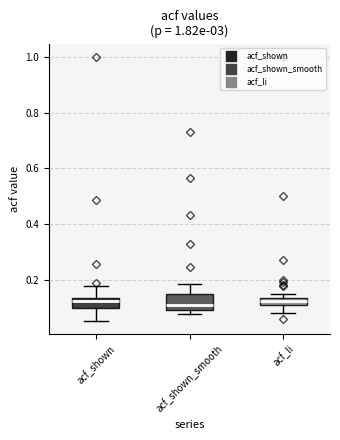

Where is the lower edge of the box for acf_li on the y-axis? The values are not printed on the chart, so give them approximately, as read against the axis.

0.12